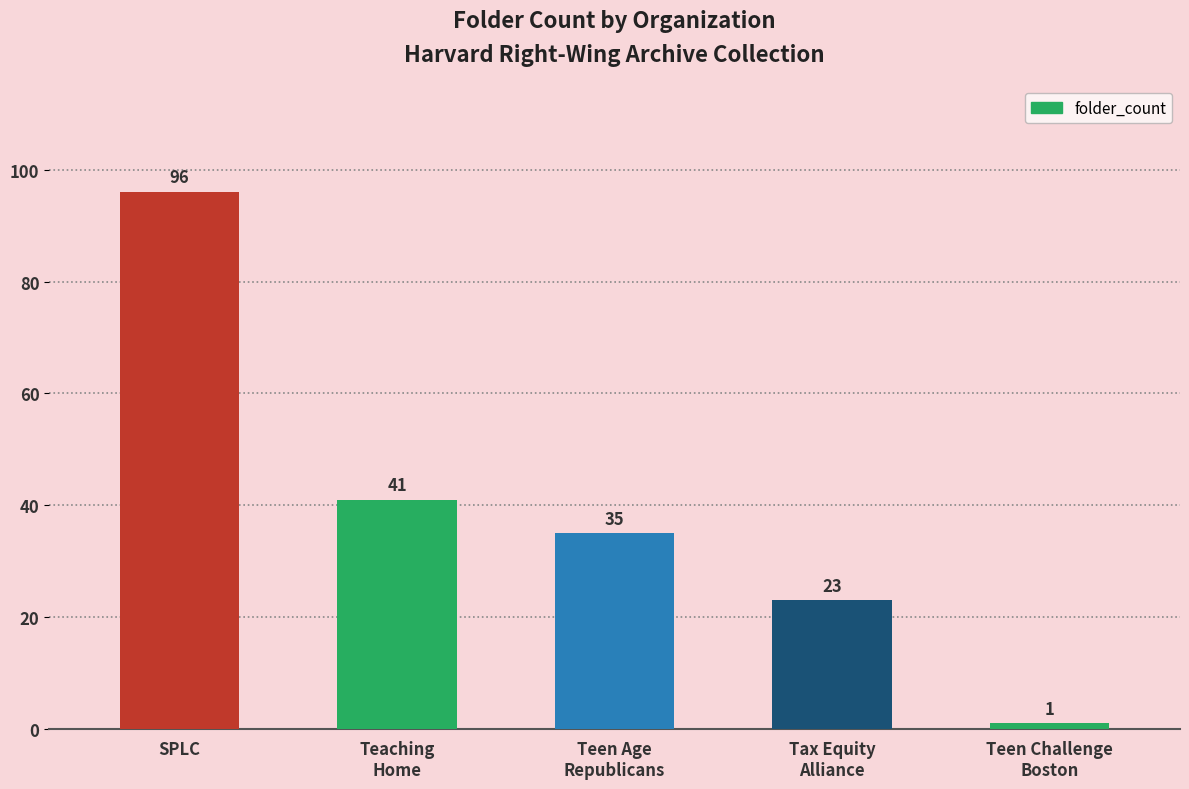

What is the label of the 5th bar from the left?

Teen Challenge
Boston